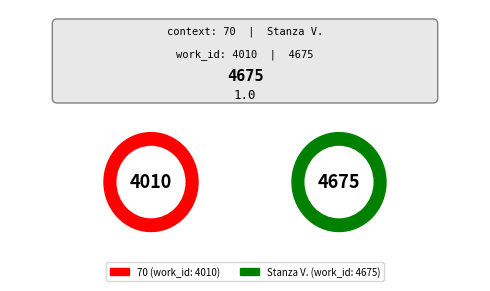

Rank the categories by value from highest to lowest.

Stanza V., 70